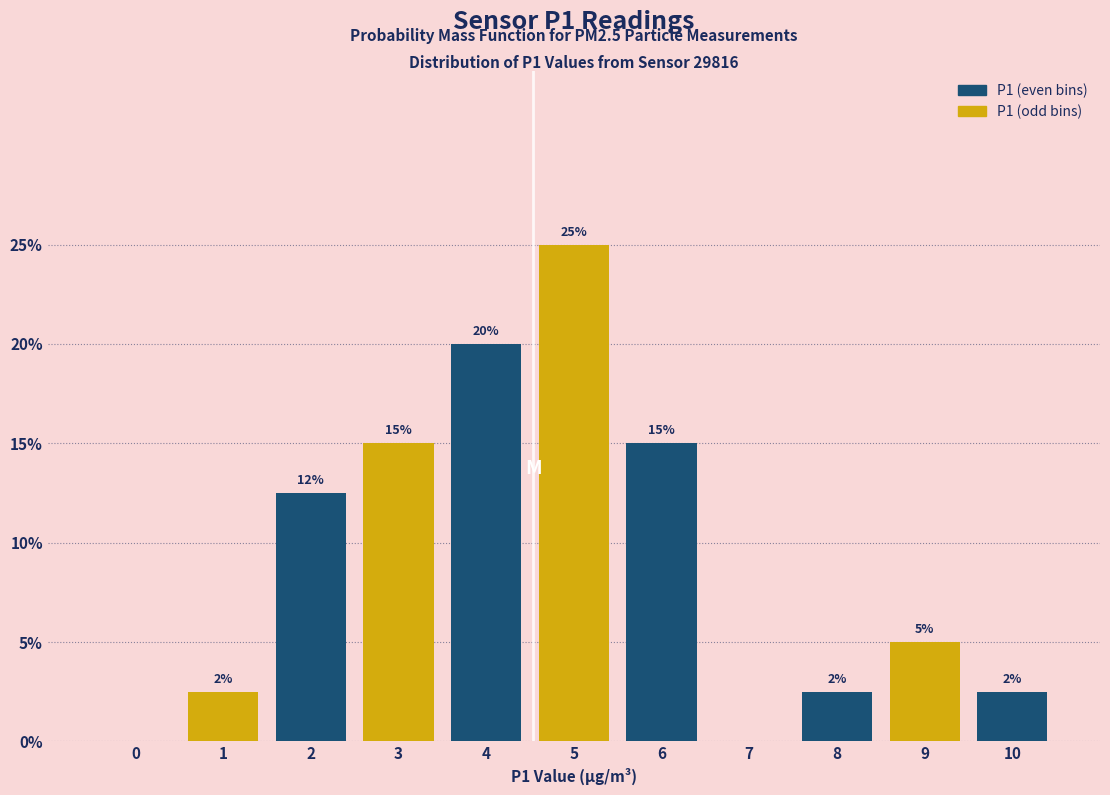

Which has a higher value, 10 or 9?

9